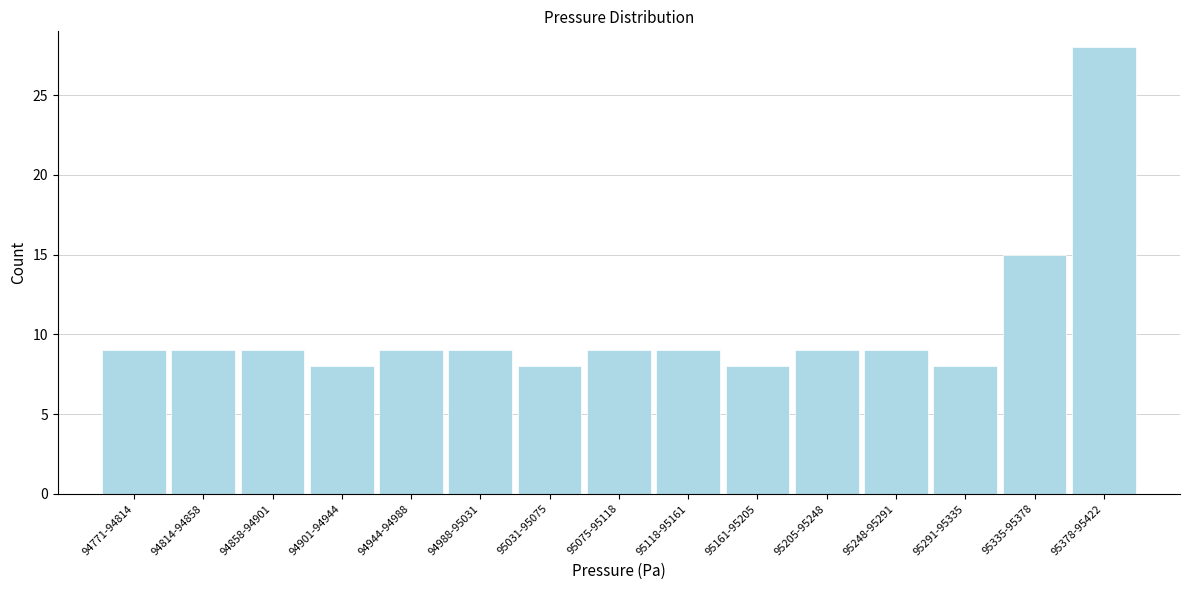

Reading left to right, list all the values displayed in this chart.

9	9	9	8	9	9	8	9	9	8	9	9	8	15	28